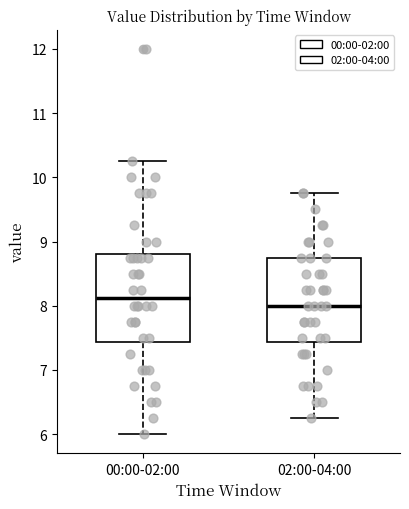

Which box has the highest median line?

00:00-02:00